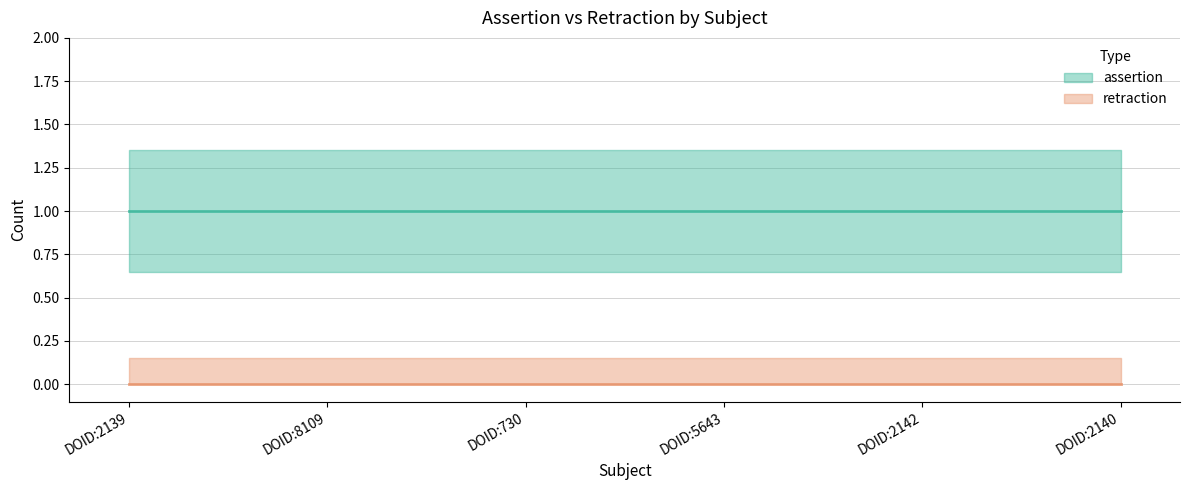

Between DOID:2139 and DOID:5643, which series saw the biggest shift?

assertion